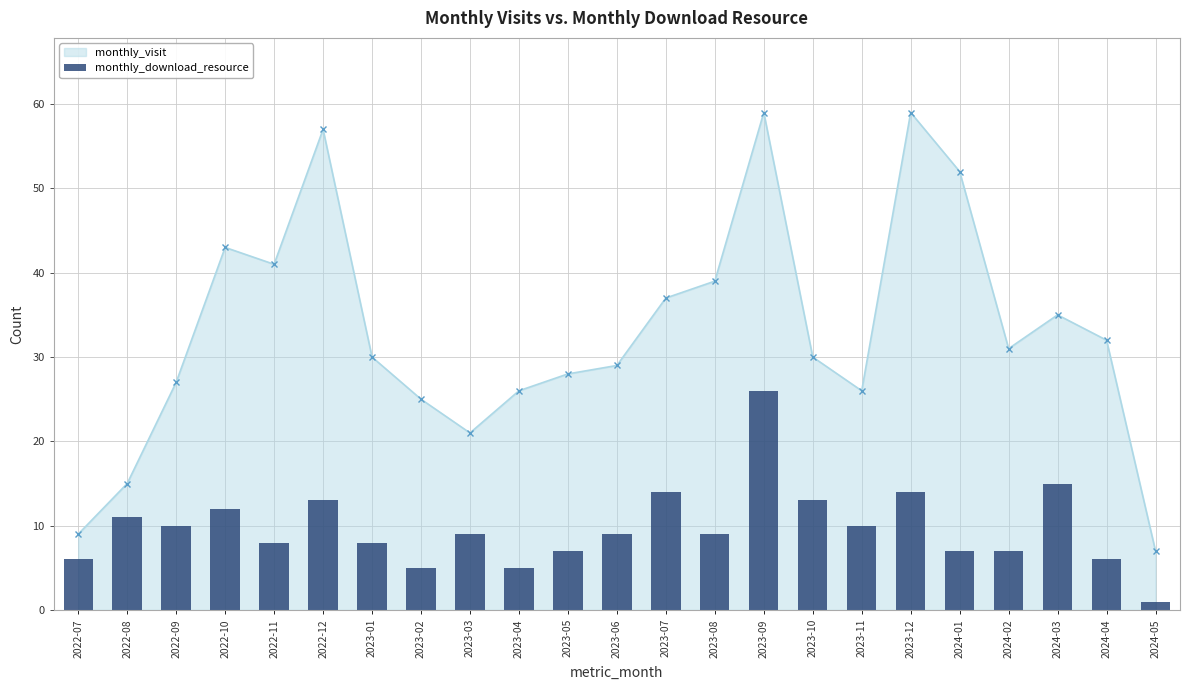

What is the label of the 7th bar from the left?

2023-01